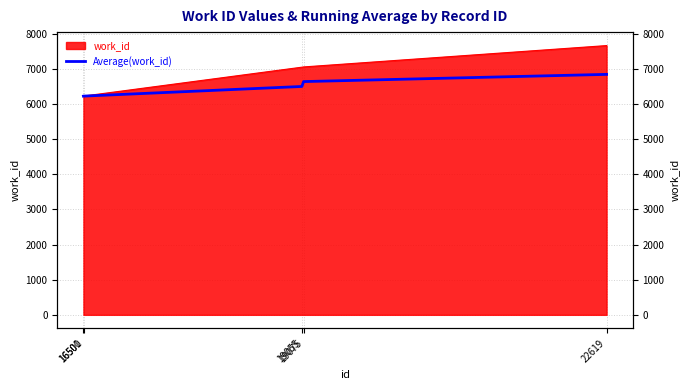

Where does the data first go above 6500?

19075